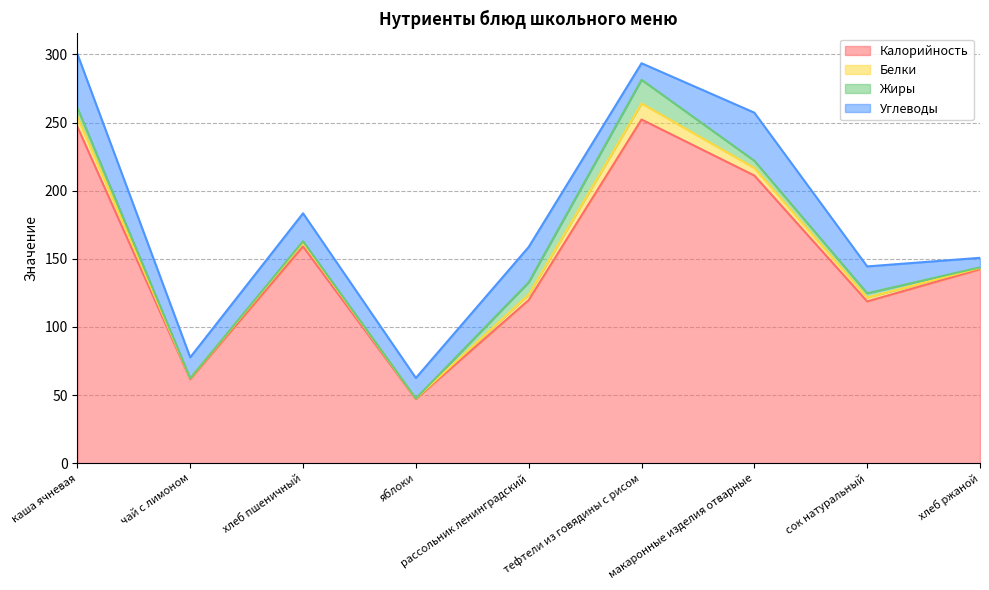

At which category does Углеводы reach its first local peak?

хлеб пшеничный